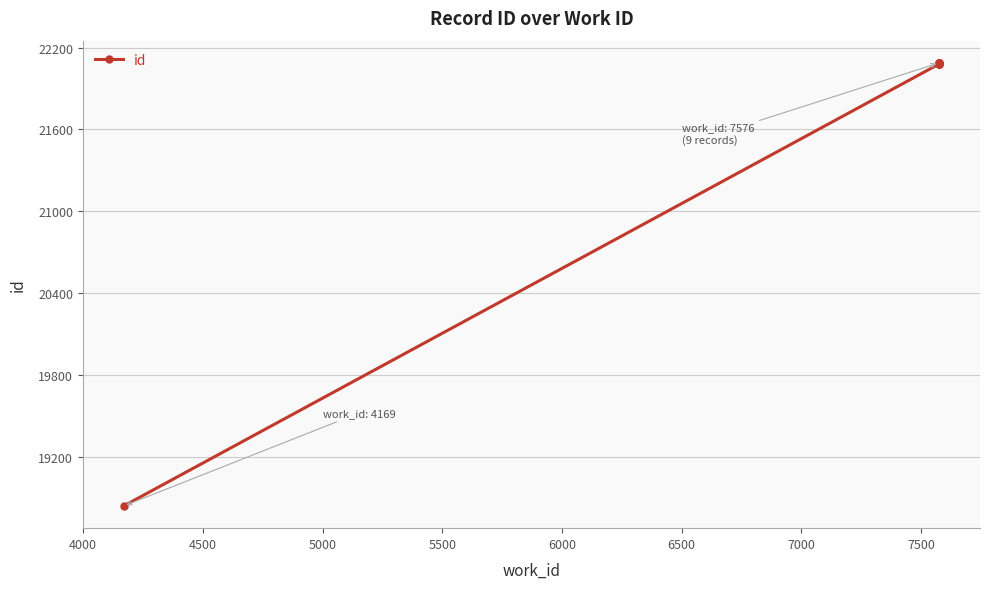

The chart shows a value of 5906 at 7500. True or false?

False